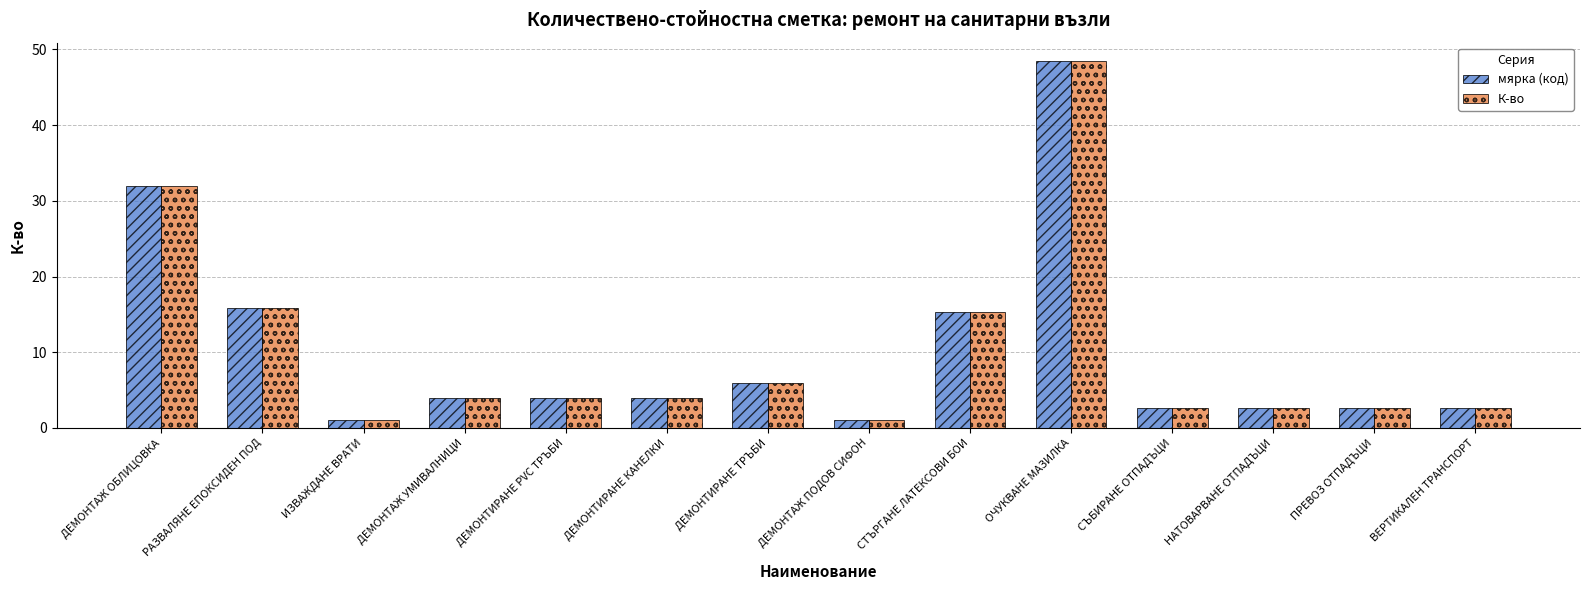

What is the label of the 14th bar from the left?

ВЕРТИКАЛЕН ТРАНСПОРТ